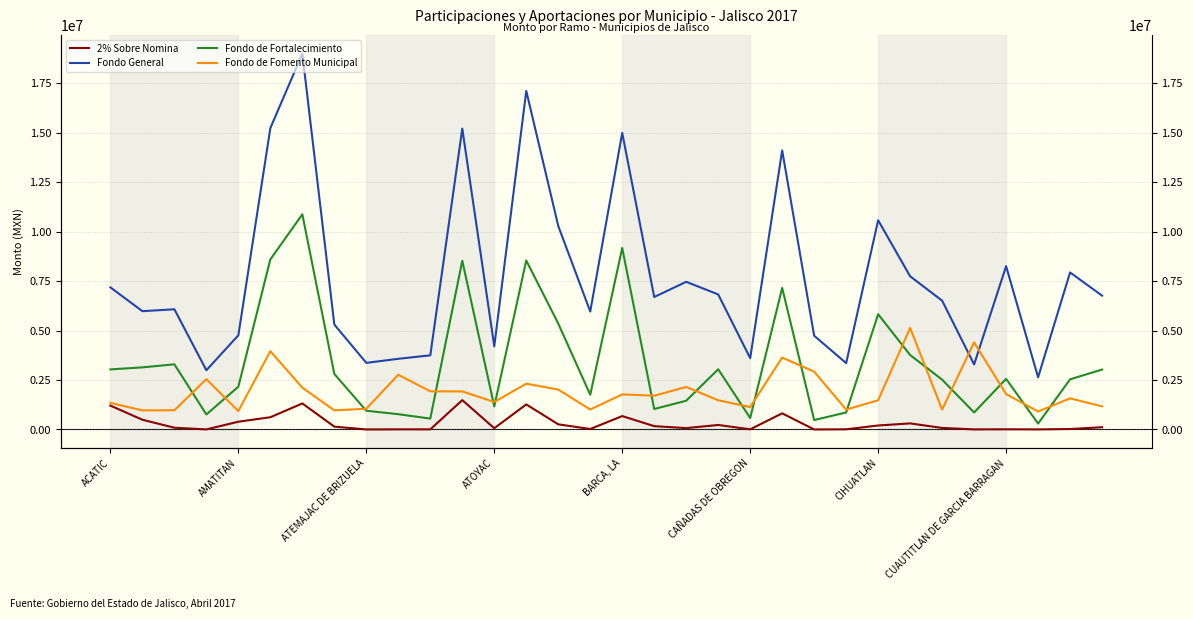

True or false: Fondo de Fomento Municipal and 2% Sobre Nomina cross at least once.

False